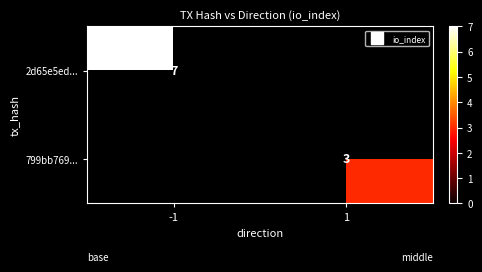

List the labels in order of 2d65e5ed... value, largest first.

-1, 1